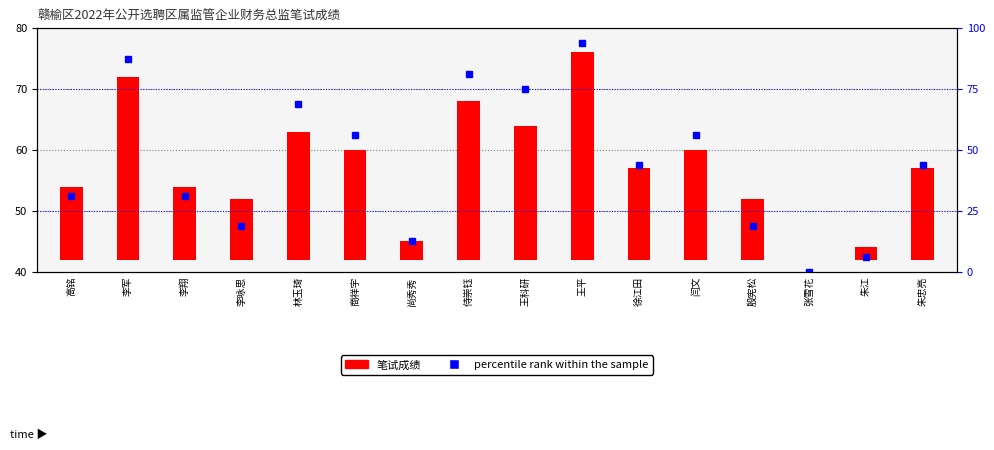

How many values are below 43?

7